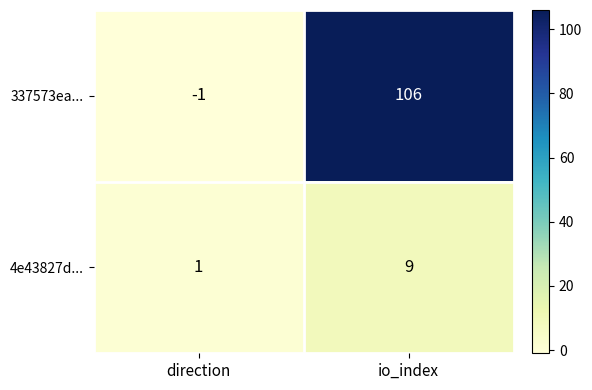

Which series has the largest range (max minus min)?

337573ea...